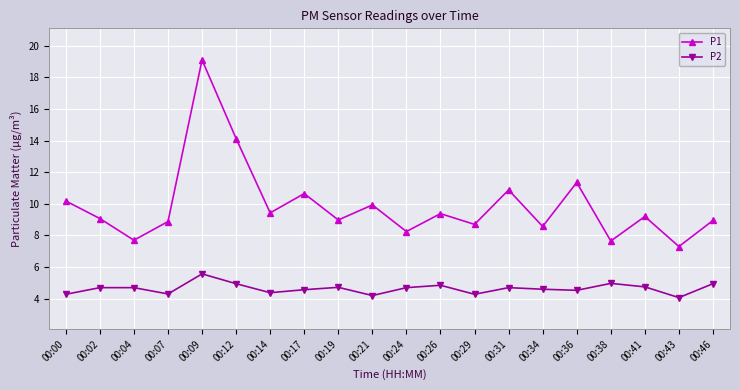

What is the value of the P2 point at the 1st from the left?

4.3